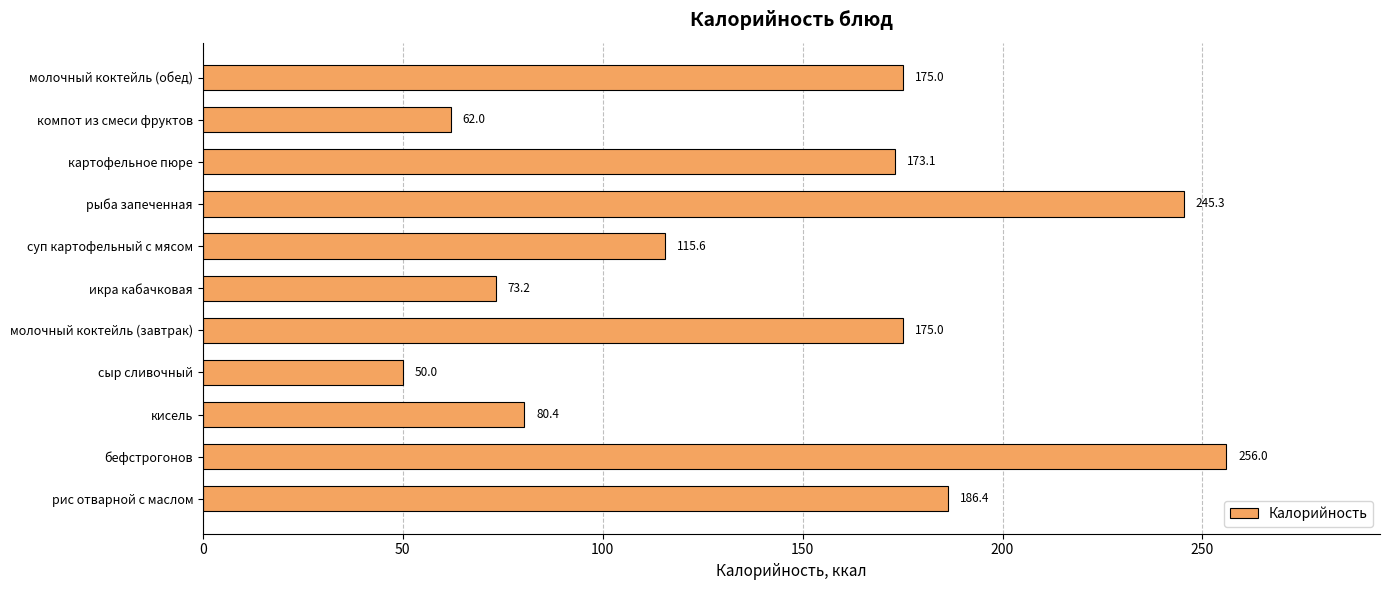

At which label is the value closest to 152?

картофельное пюре